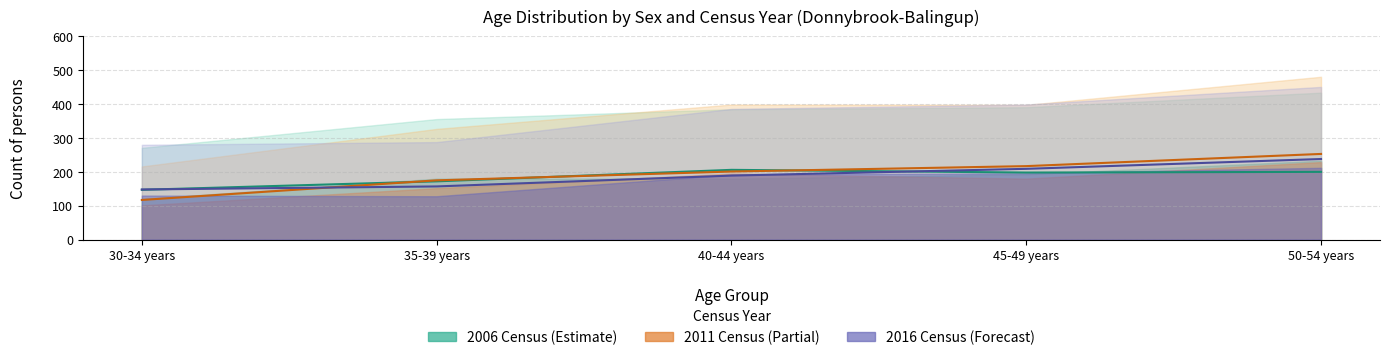

What position from the right is 30-34 years?

5